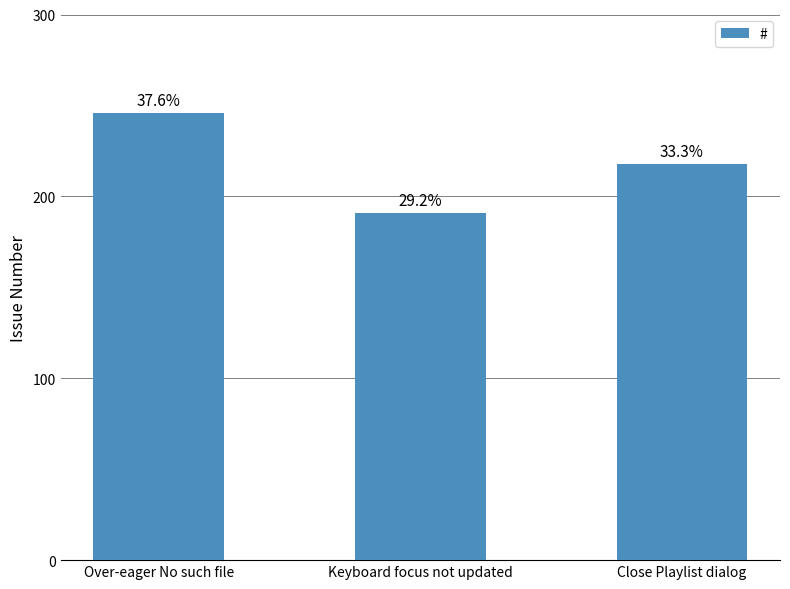

What is the difference between the values at Over-eager No such file and Keyboard focus not updated?

55